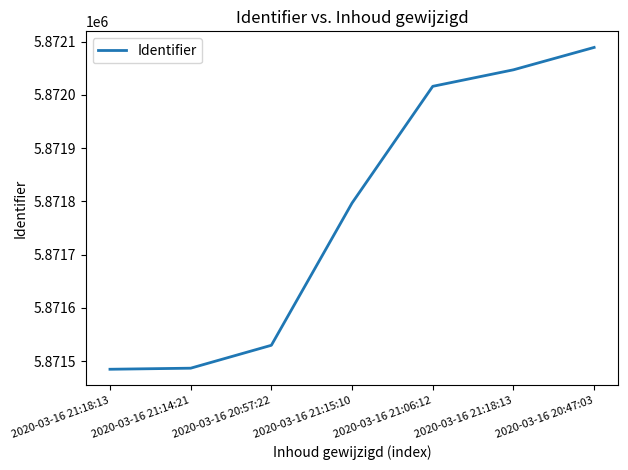

Reading right to left, extract all data points from this chart.

5872089	5872047	5872016	5871797	5871530	5871487	5871485